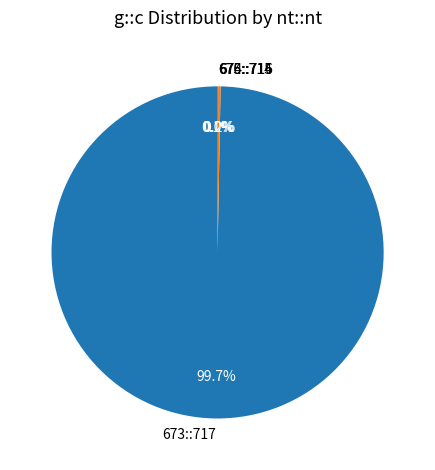

Does 673::717 represent more than half of the total?

Yes